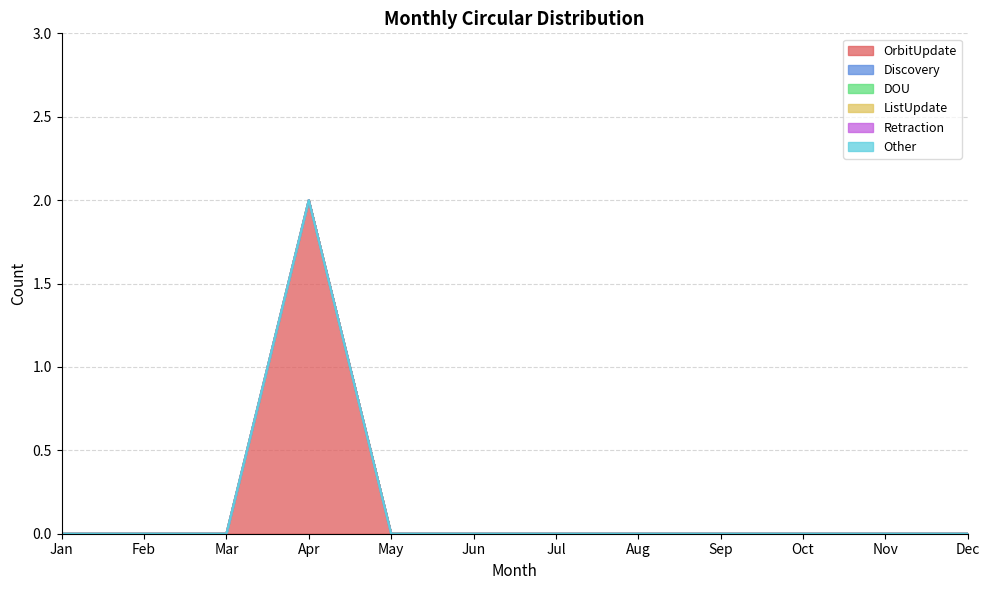

At which category is the sum across all series the highest?

Apr